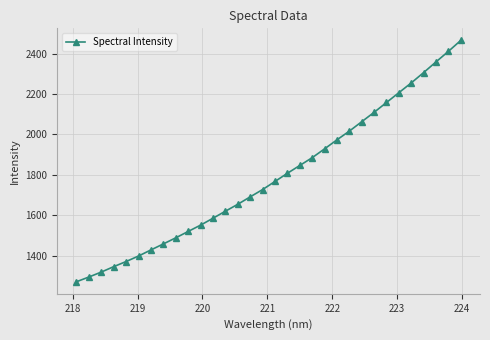

What is the smallest value displayed?

1270.2